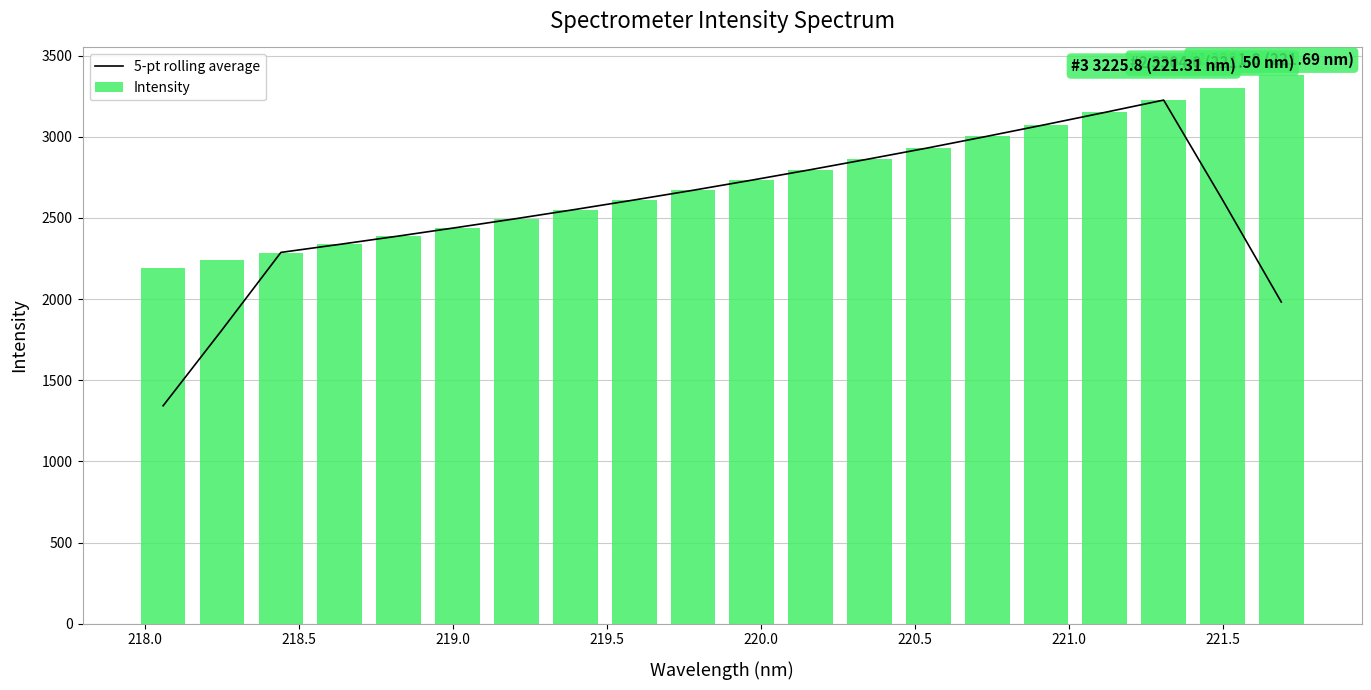

Reading left to right, what are all the values shown in this chart?

5-pt rolling average: 1342.9	1810.4	2288.0	2337.7	2388.9	2442.1	2496.4	2552.7	2611.1	2670.8	2733.3	2798.0	2864.6	2932.5	3003.7	3076.3	3150.7	3226.6	2612.4	1982.3
Intensity: 2190.9	2239.1	2284.6	2337.2	2387.9	2439.4	2495.6	2550.1	2608.7	2669.7	2731.2	2794.5	2862.6	2931.9	3002.6	3071.2	3150.2	3225.8	3304.0	3381.8